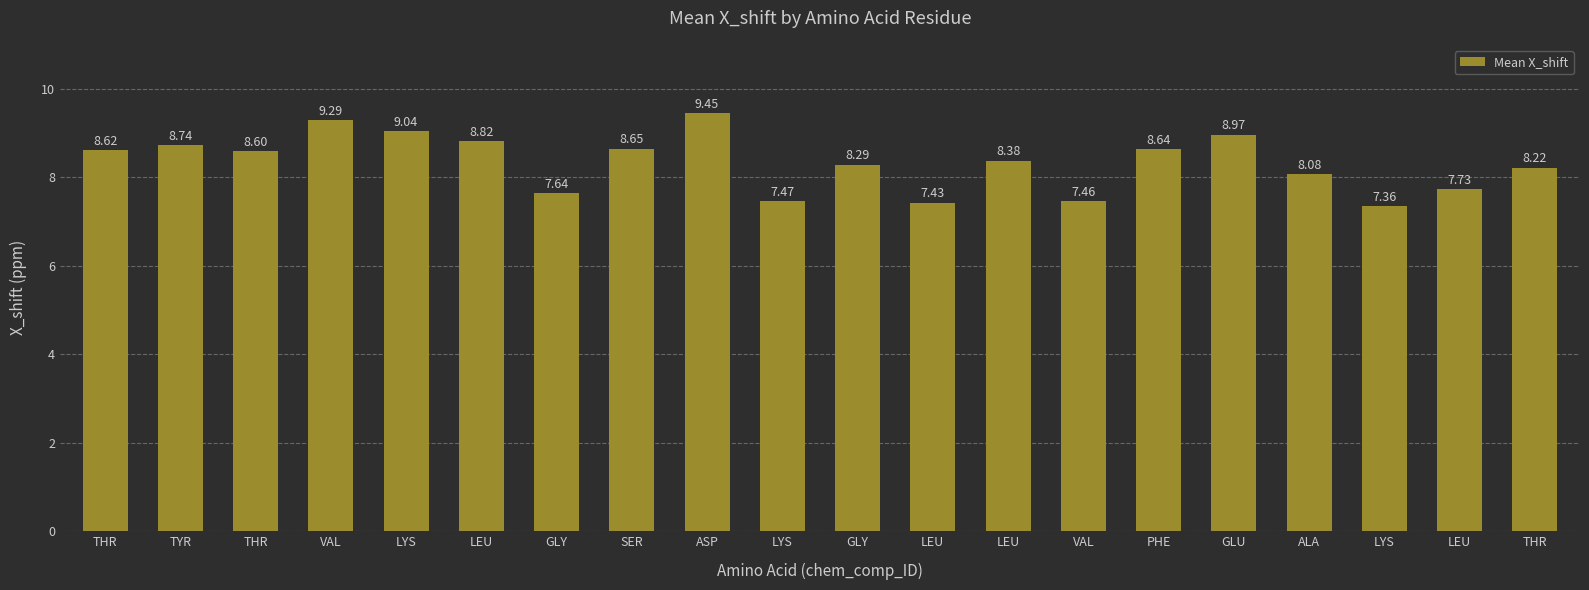

Count the number of values greater than 8.

14